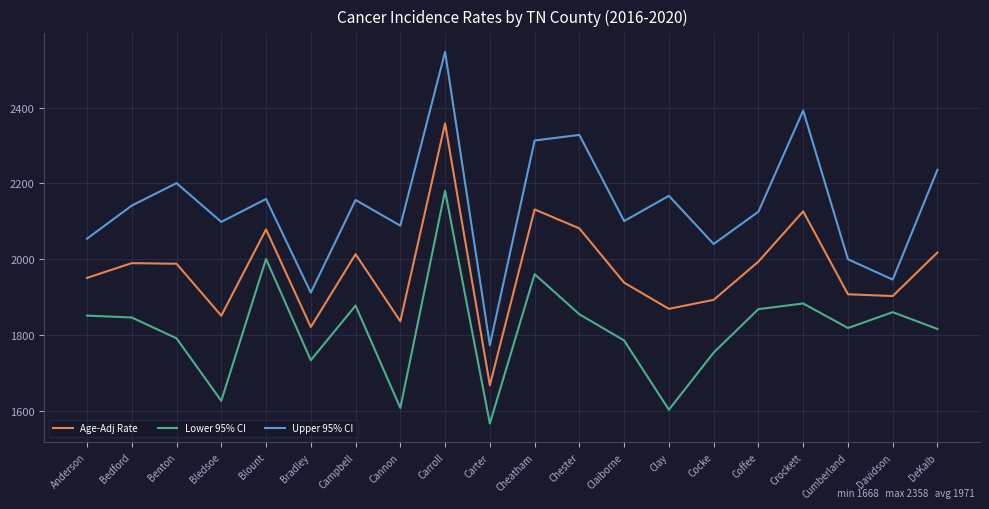

True or false: Age-Adj Rate and Upper 95% CI intersect in this chart.

False